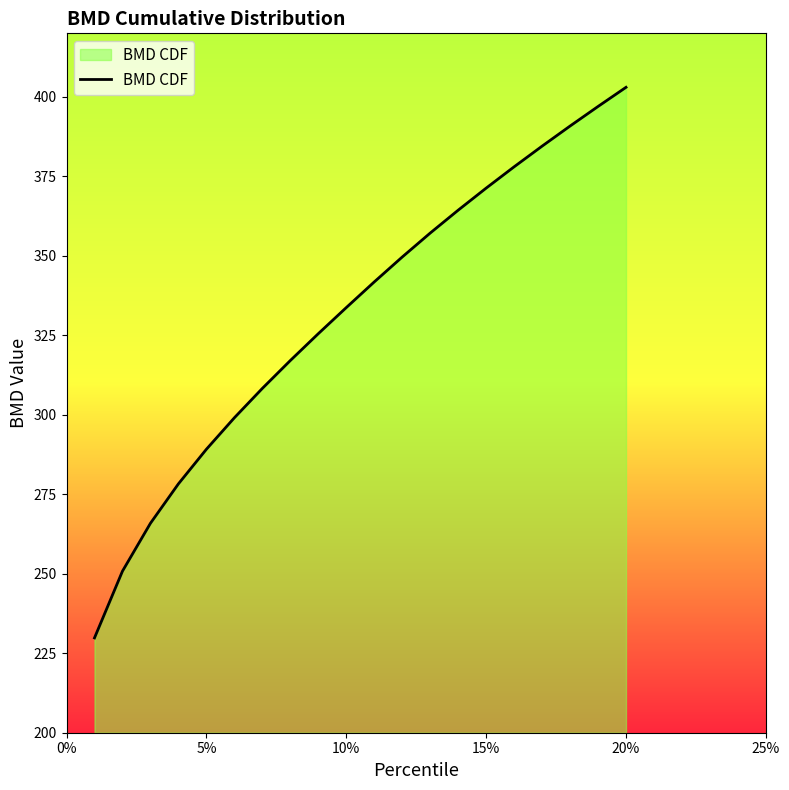

Count the number of values greater than 341.

10